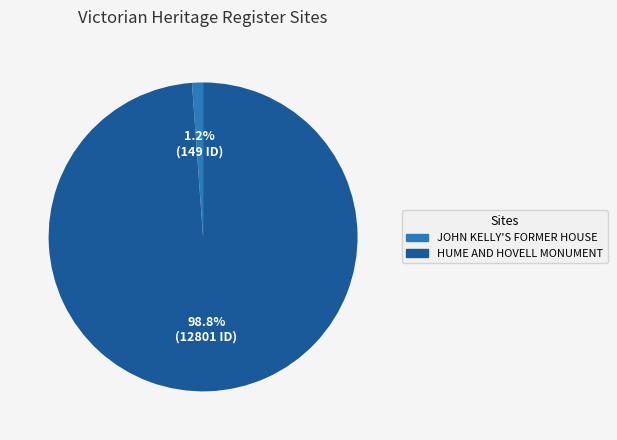

Count the number of slices in the pie.

2